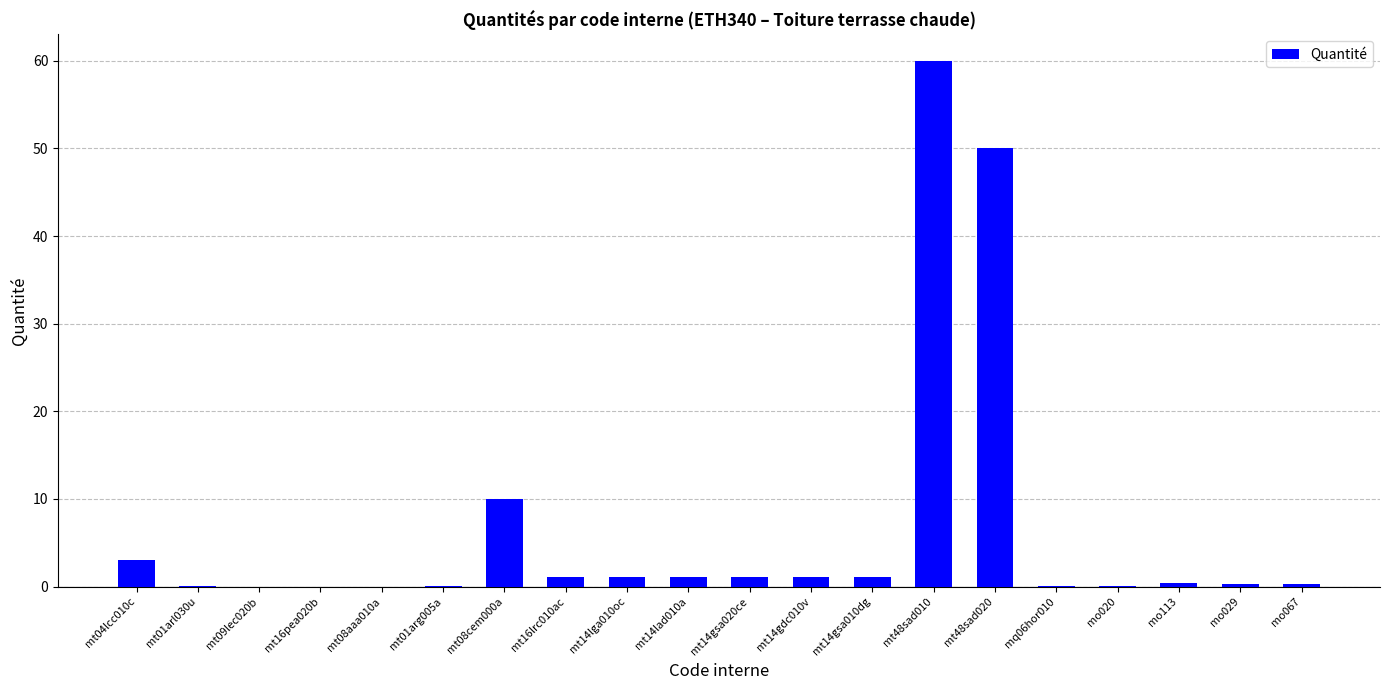

Which label corresponds to the largest value in the chart?

mt48sad010